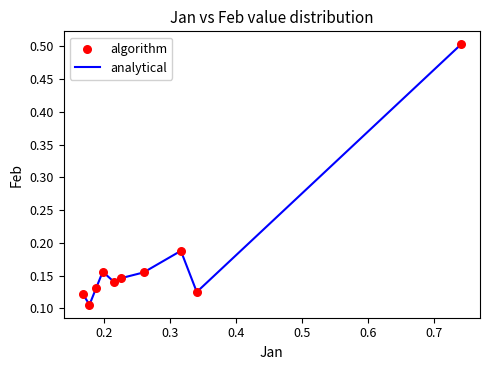

What is the difference between the maximum and minimum values?

0.4